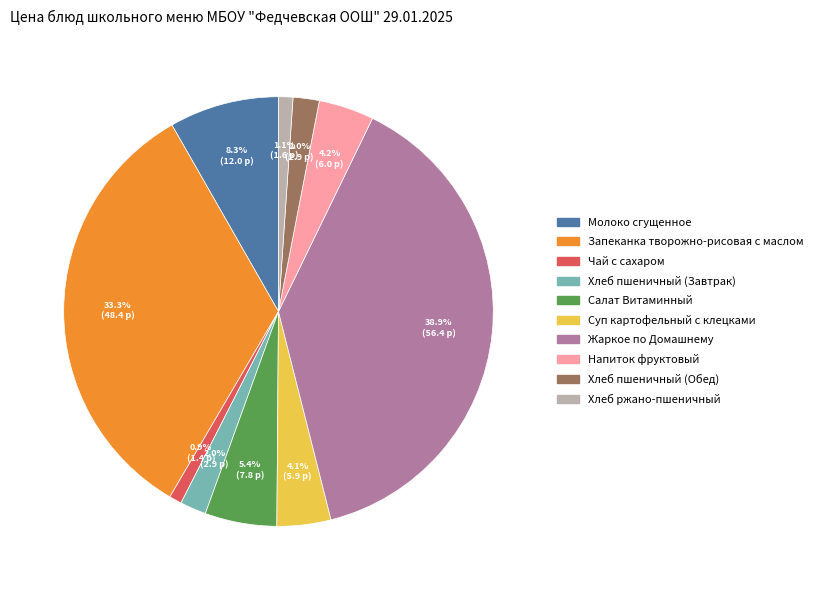

To the nearest percent, what is the average slice percentage?

10%